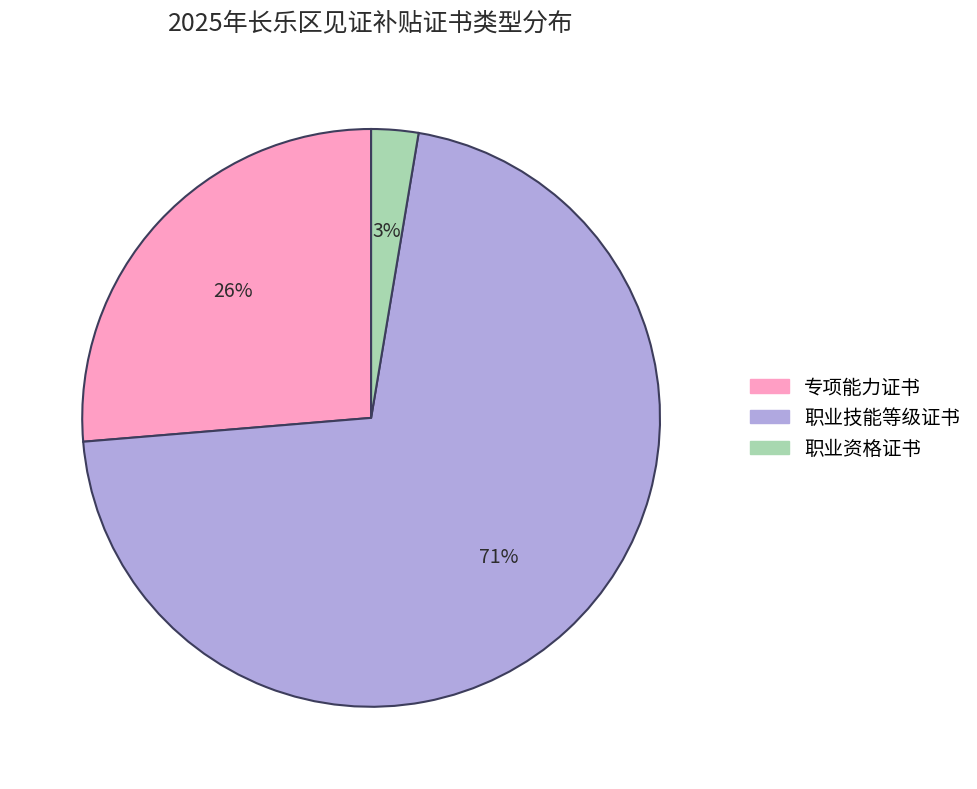

To the nearest percent, what is the difference between the largest and smallest slice percentages?

68%